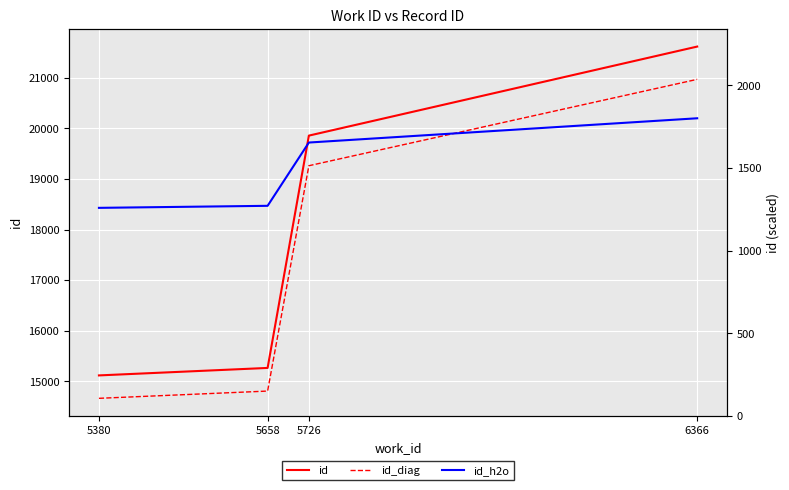

The id_diag series shows 5674.6 at 5726. True or false?

False